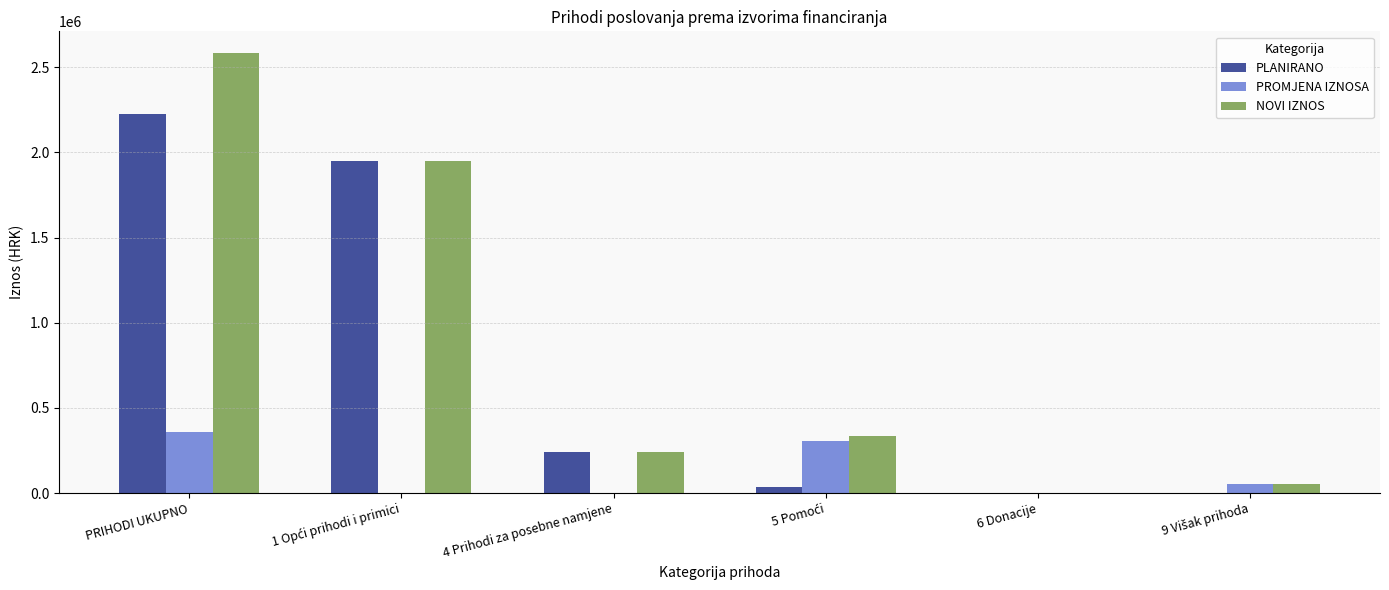

At which category is the sum across all series the highest?

PRIHODI UKUPNO